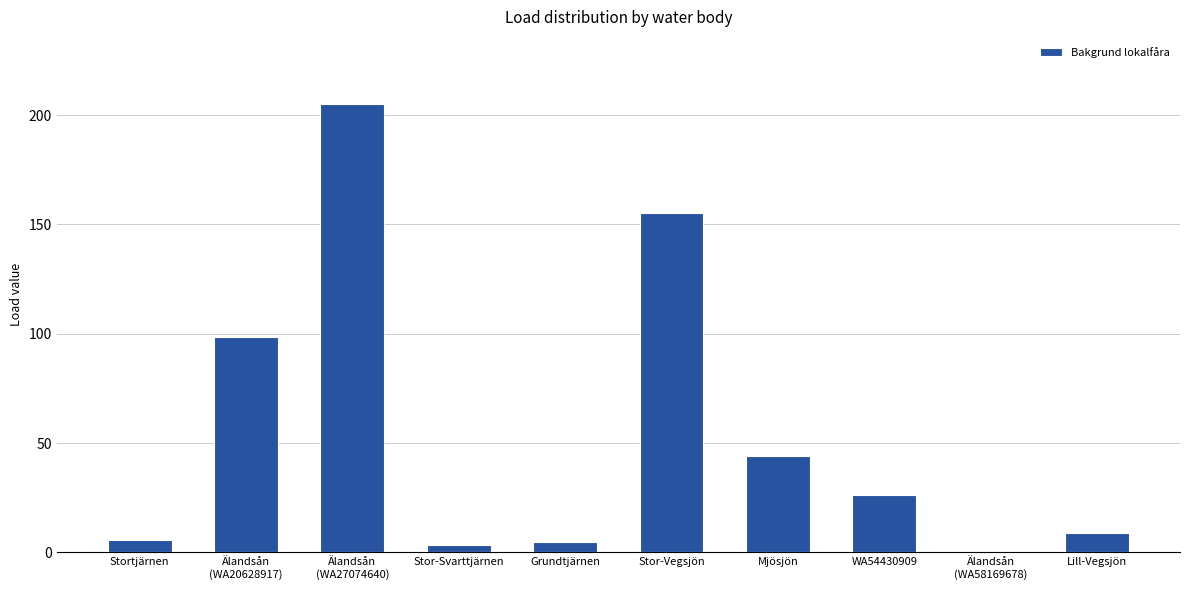

How many data points are above 26?

5